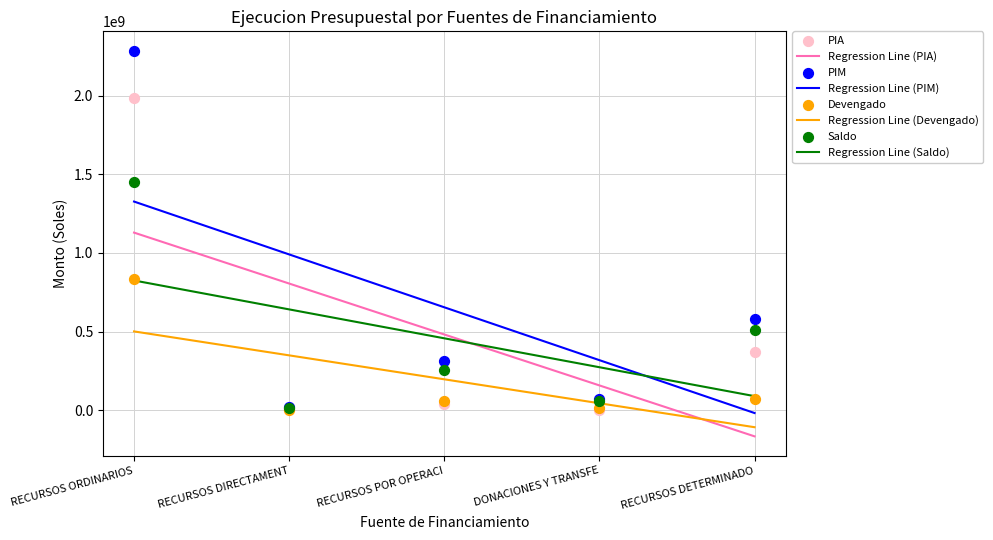

Which series contains the lowest Y value?

PIA